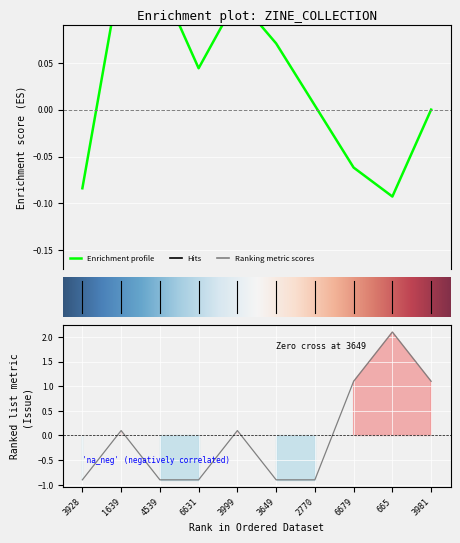

What is the maximum value shown in the chart?

2.1